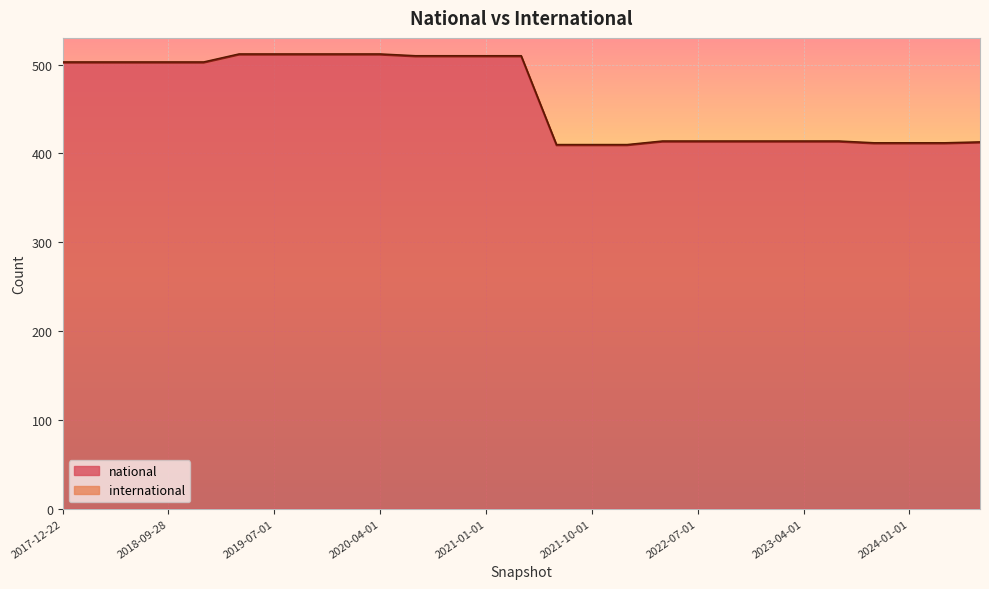

How many data points are less than 502?

13